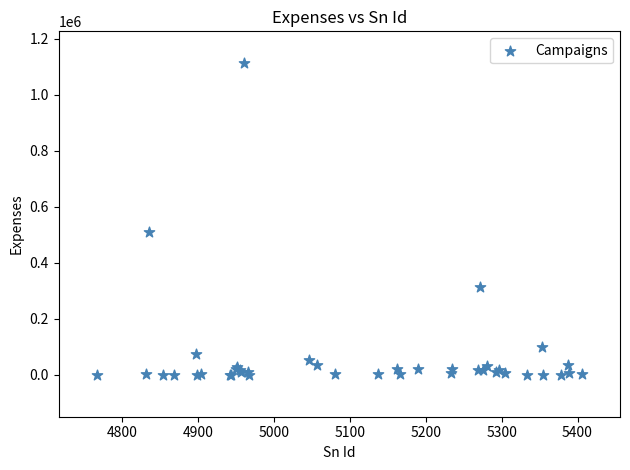

What Y value in the scatter plot is closest to 557521?

511480.0